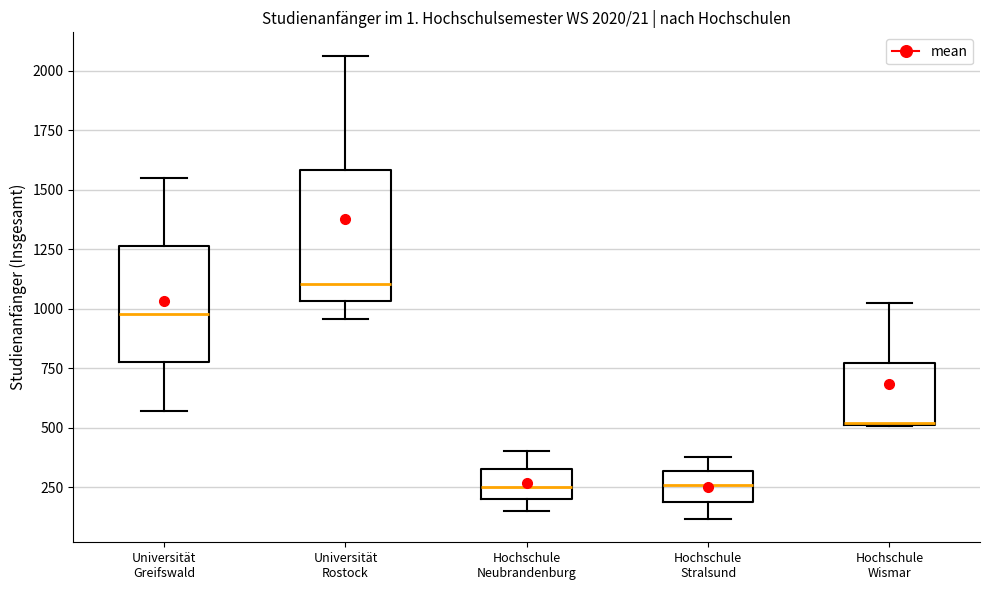

Which box is the tallest, from its lower edge to its upper edge?

Universität Rostock